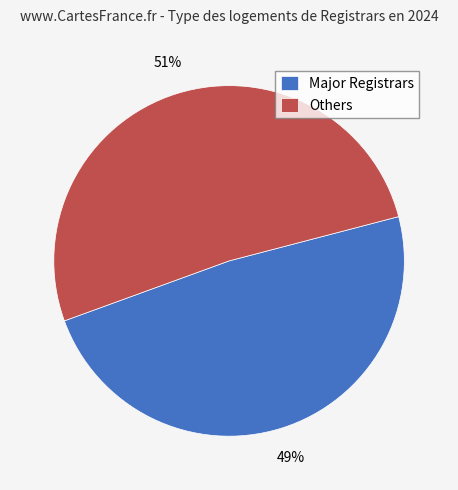

To the nearest percent, what is the average slice percentage?

50%